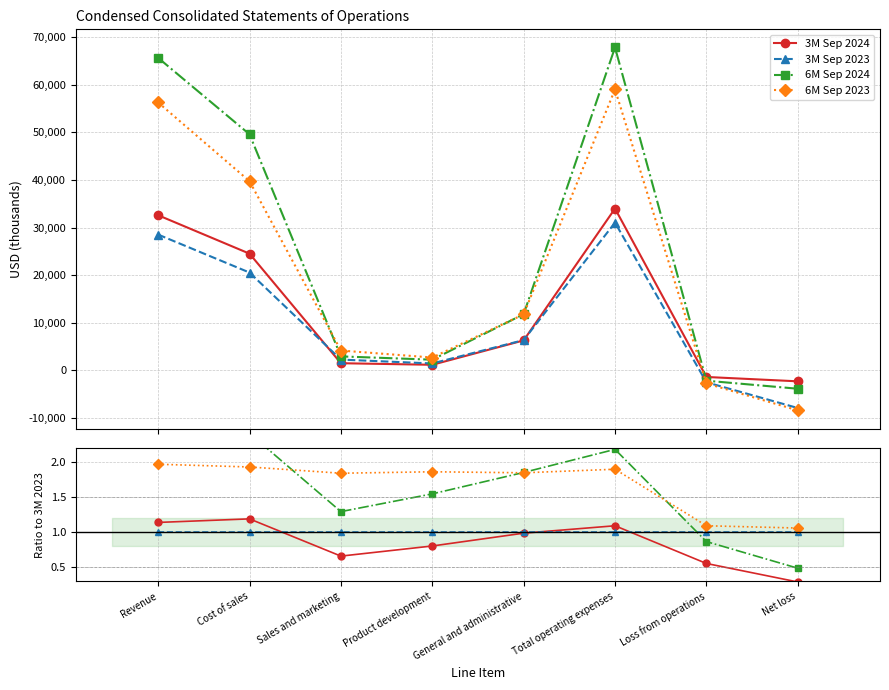

Which series changed the most between General and administrative and Total operating expenses?

6M Sep 2024